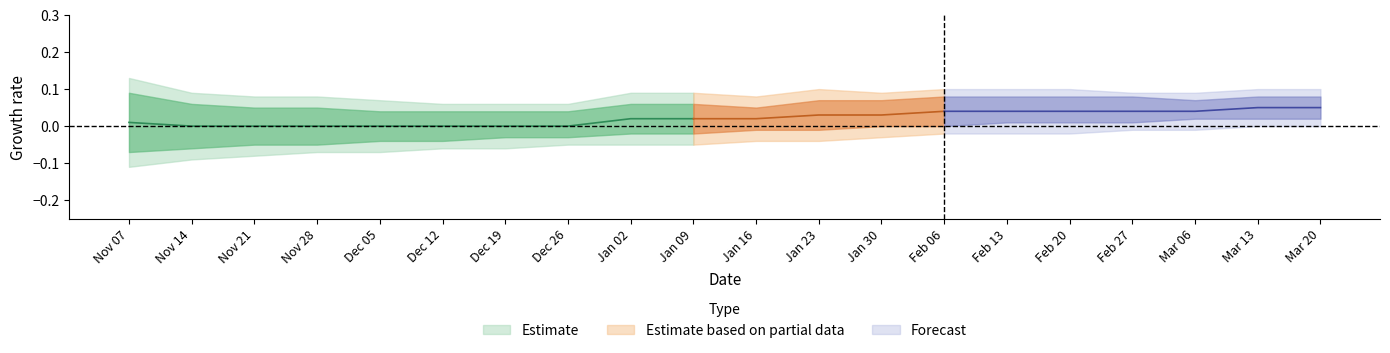

What is the label of the 15th point from the right?

2022-12-12